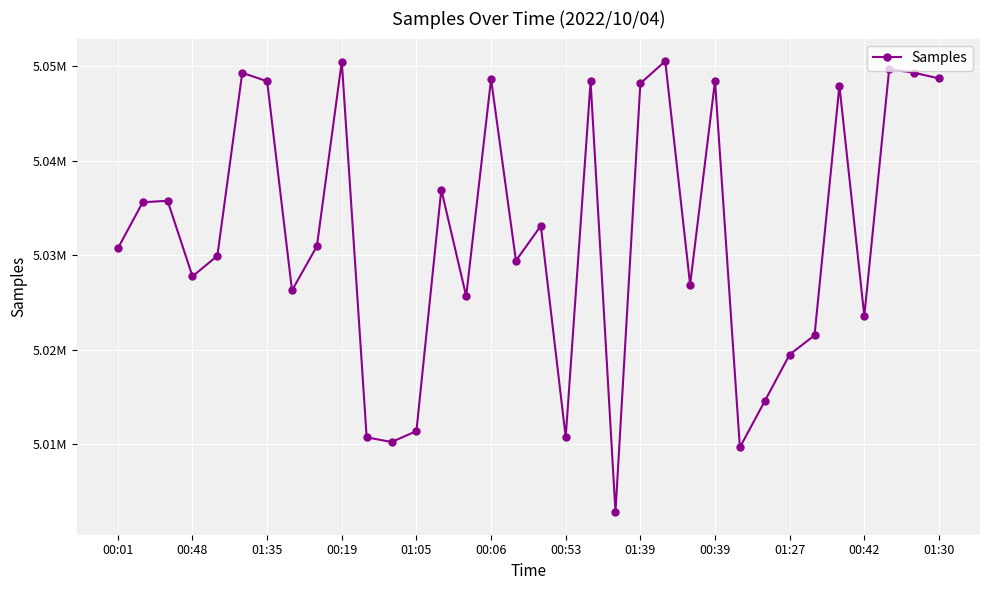

Is this an area chart (filled region under the line)?

No